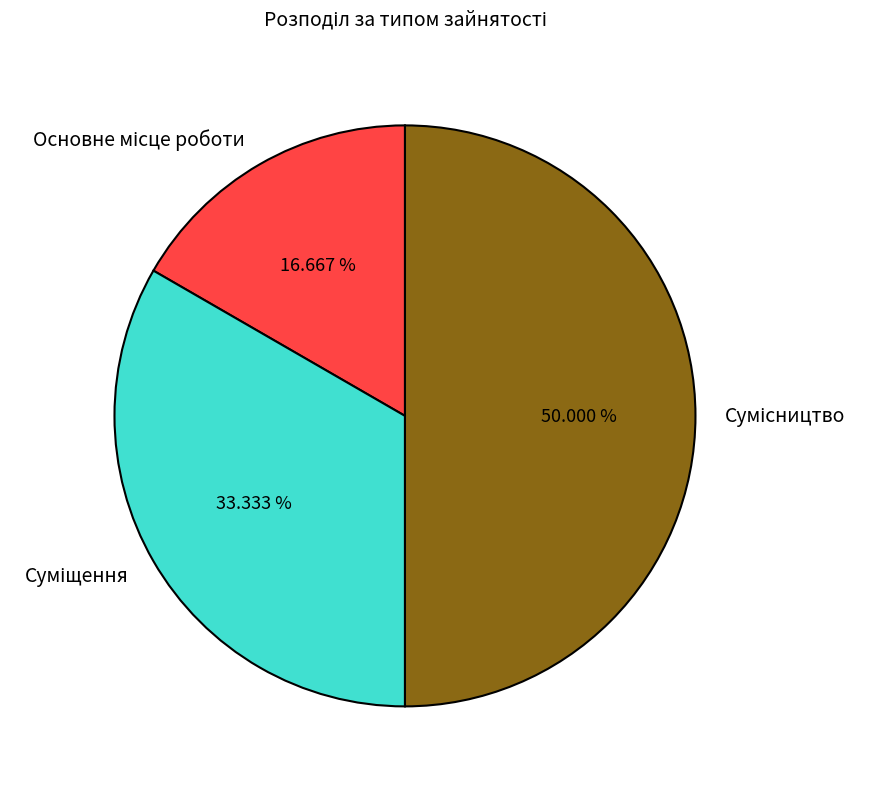

How many segments does this pie chart have?

3